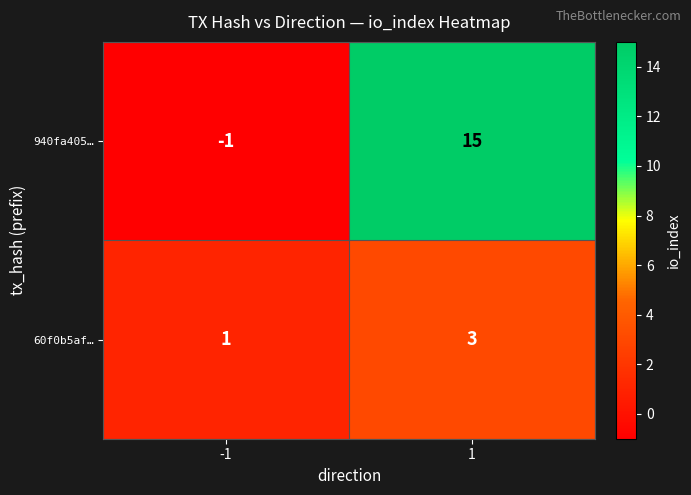

The value of 940fa405… at 1 is 15. True or false?

True